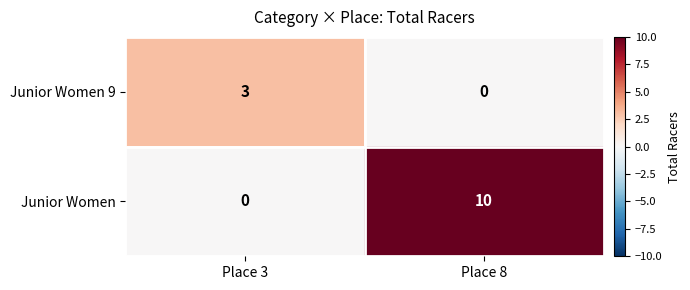

What is the sum of the Junior Women 9 values at Place 8 and Place 3?

3